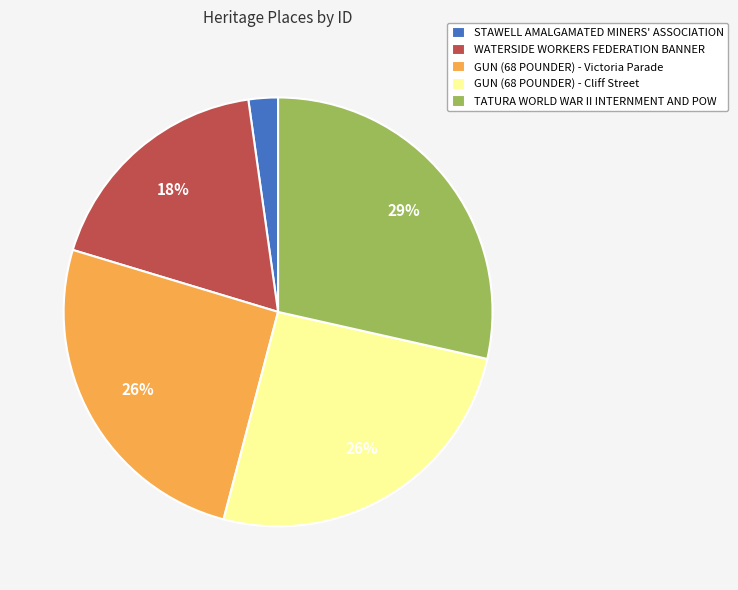

True or false: GUN (68 POUNDER) - Victoria Parade accounts for 26% of the total.

True